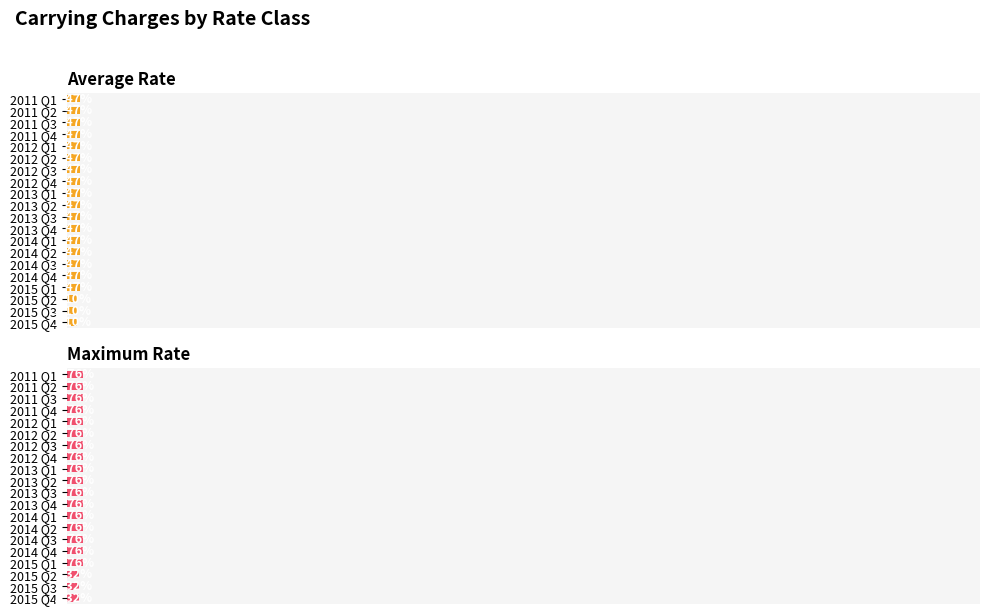

What is the maximum value for Average Rate?

1.5